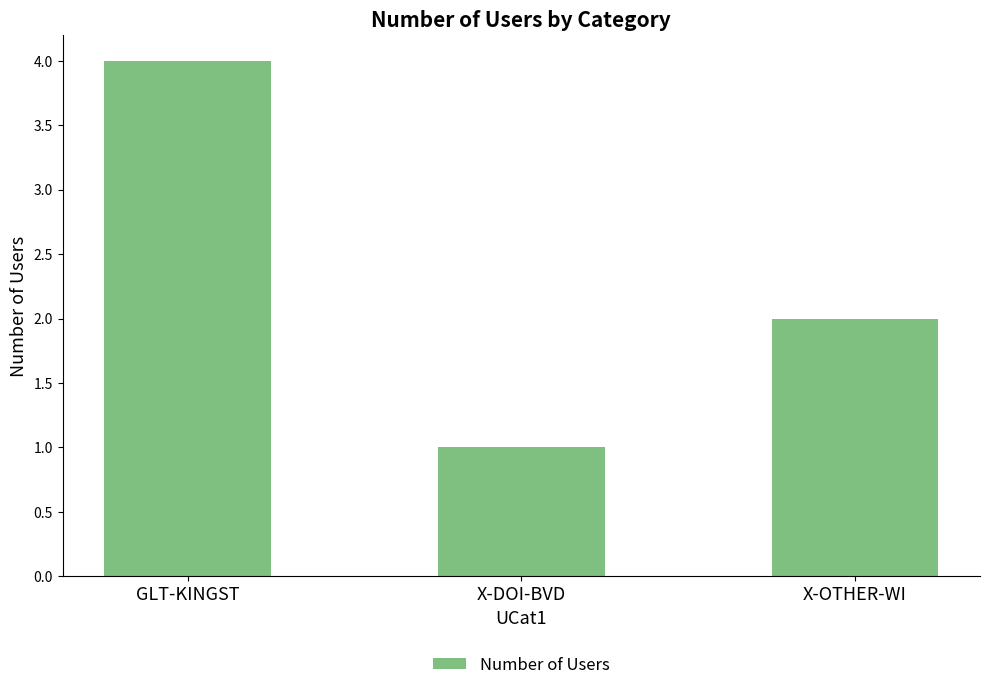

How many distinct data groups are displayed?

1